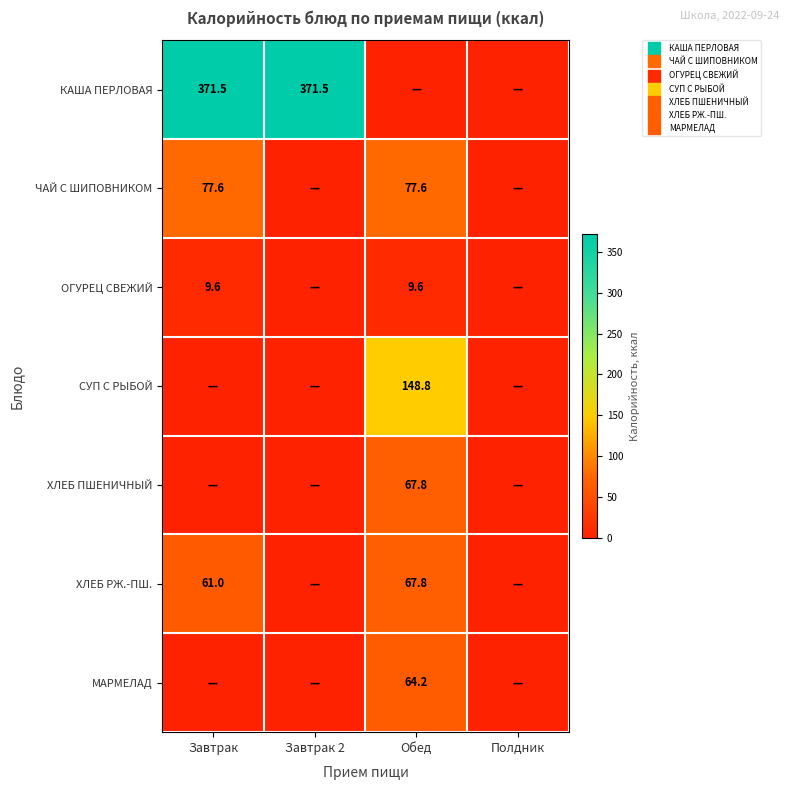

Which series changed the most between Обед and Полдник?

СУП С РЫБОЙ